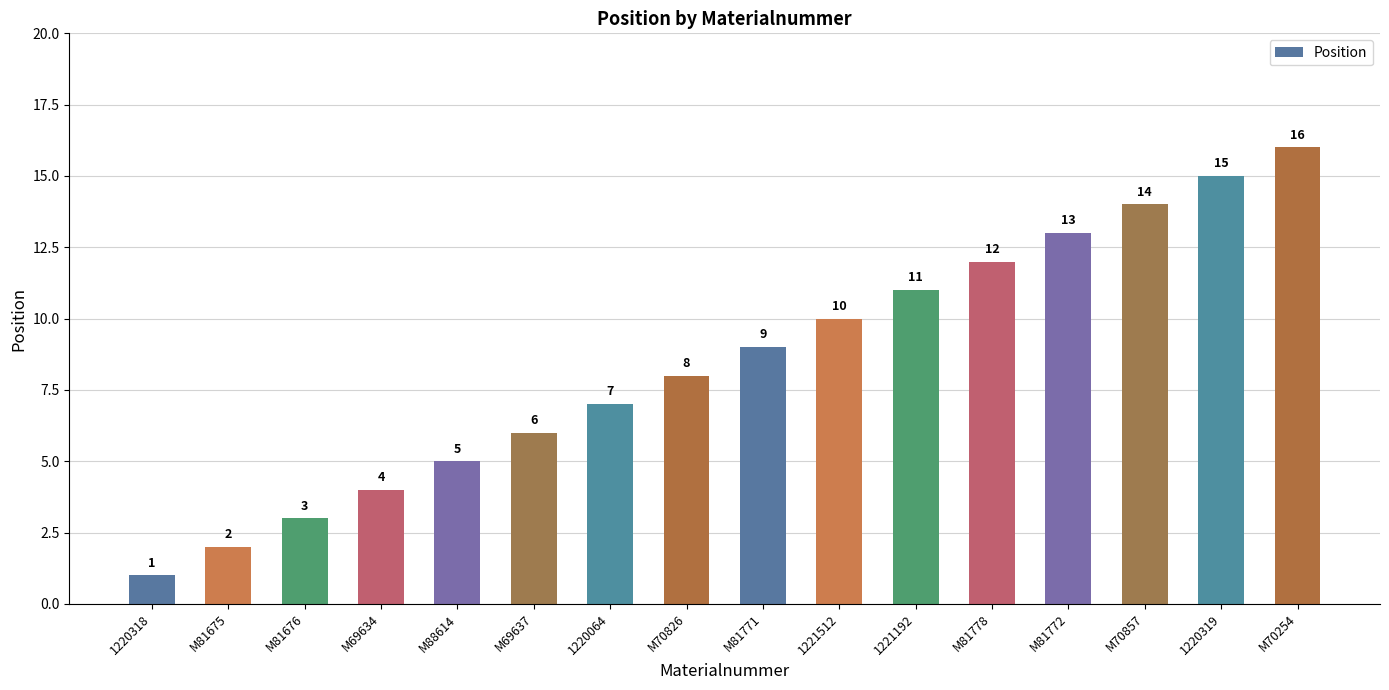

How many data points are less than 9?

8